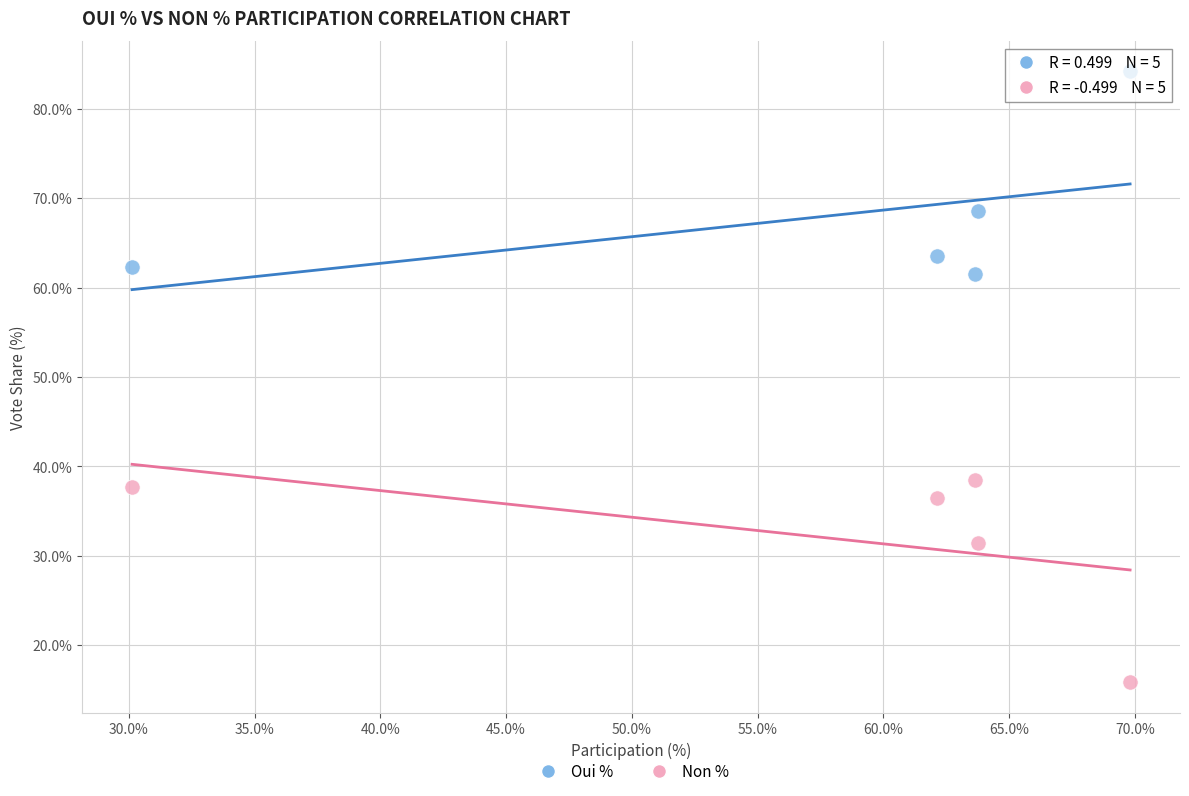

What are all the series names shown in the legend?

Oui %, Non %